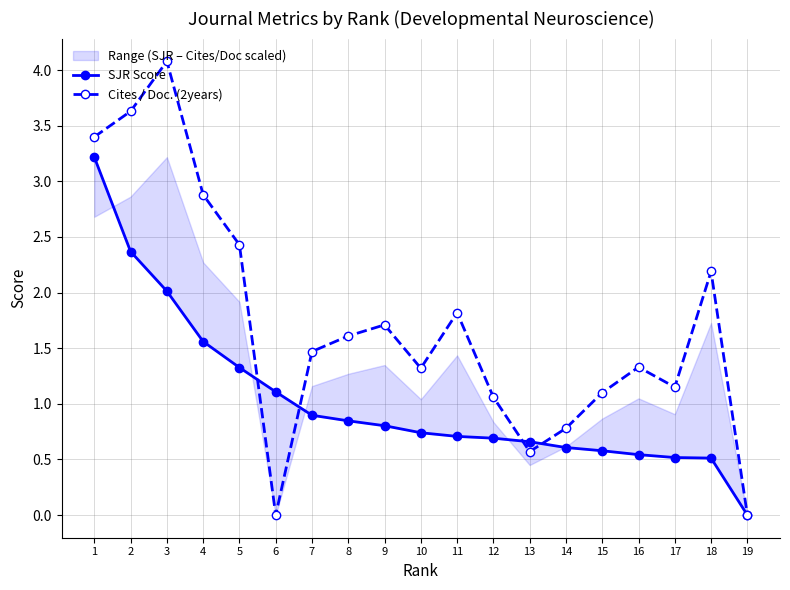

Reading left to right, what are all the values shown in this chart?

SJR Score: 1=3.2	2=2.4	3=2.0	4=1.6	5=1.3	6=1.1	7=0.9	8=0.8	9=0.8	10=0.7	11=0.7	12=0.7	13=0.7	14=0.6	15=0.6	16=0.5	17=0.5	18=0.5	19=0.0
Cites / Doc. (2years): 1=3.4	2=3.6	3=4.1	4=2.9	5=2.4	6=0.0	7=1.5	8=1.6	9=1.7	10=1.3	11=1.8	12=1.1	13=0.6	14=0.8	15=1.1	16=1.3	17=1.1	18=2.2	19=0.0